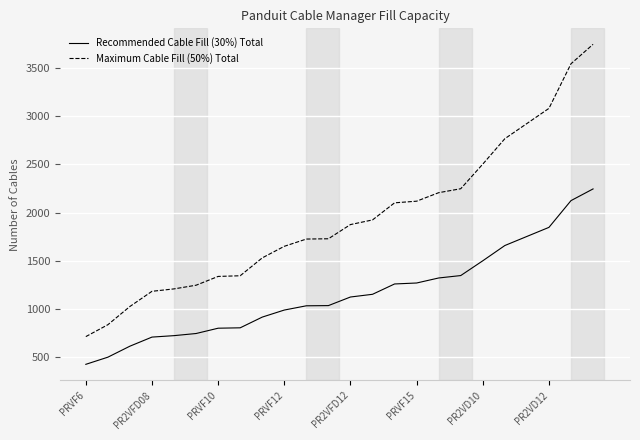

True or false: Maximum Cable Fill (50%) Total and Recommended Cable Fill (30%) Total cross at least once.

False